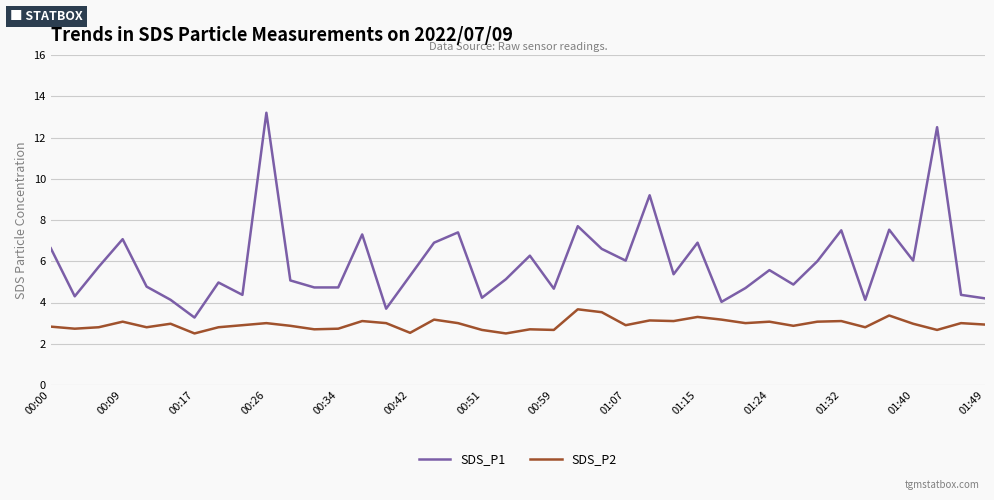

What is the average value of the SDS_P1 series?

5.9